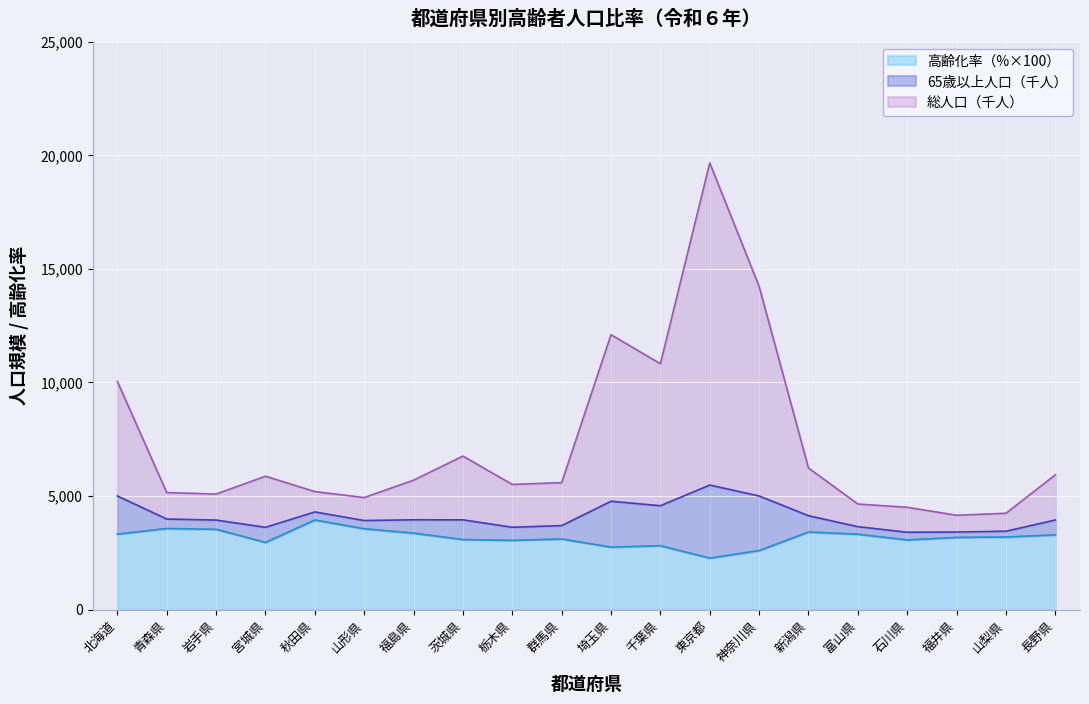

At which label does 総人口（千人） reach its peak?

東京都